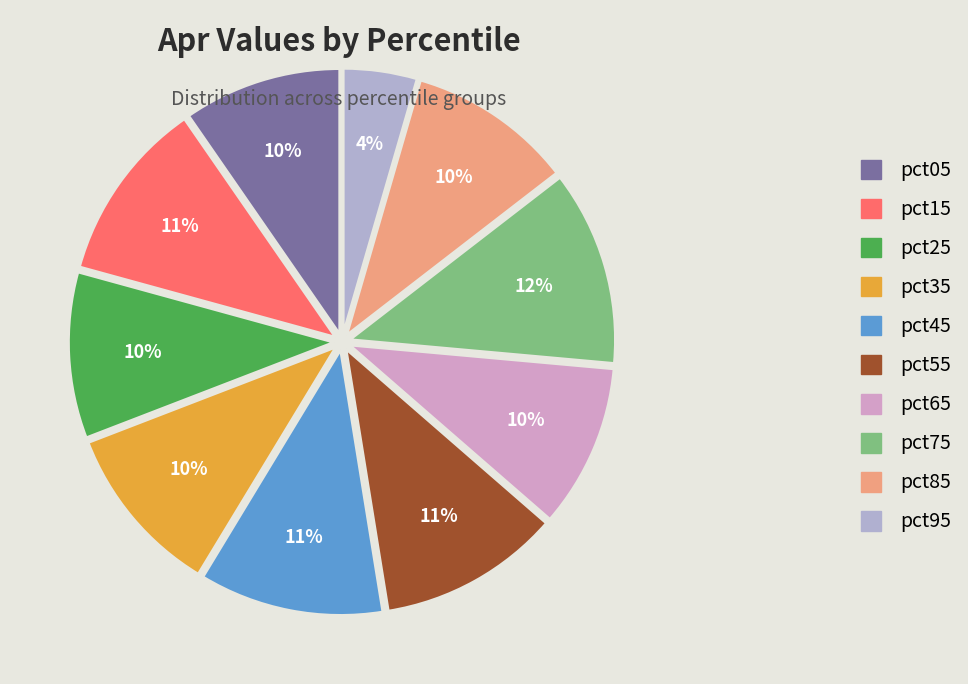

Do pct85 and pct65 together represent more than half of the pie?

No